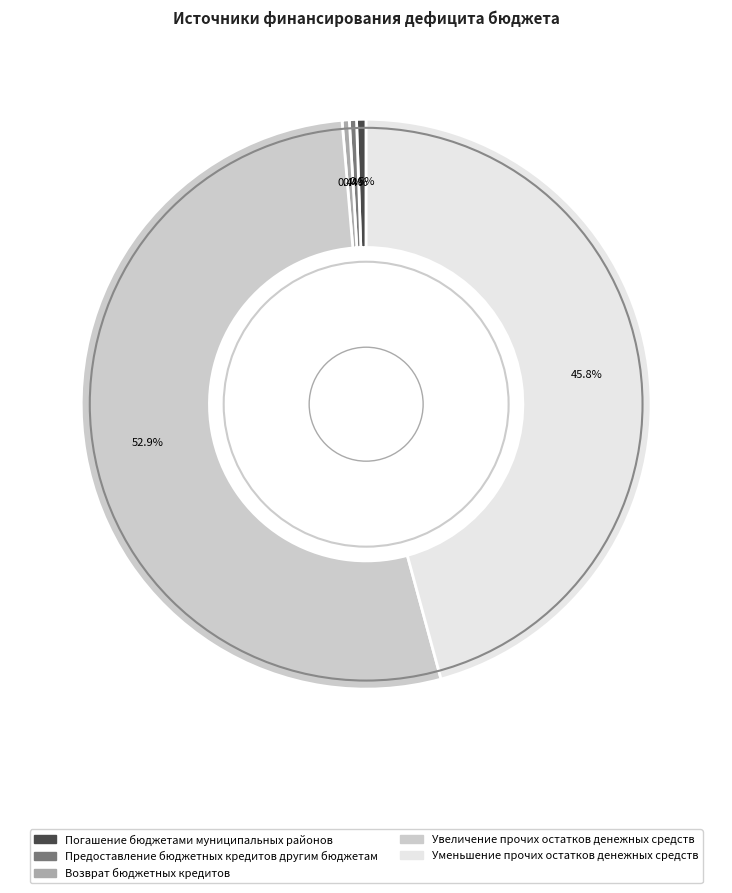

Combined, what portion of the pie is Возврат бюджетных кредитов and Погашение бюджетами муниципальных районов?

0.9%